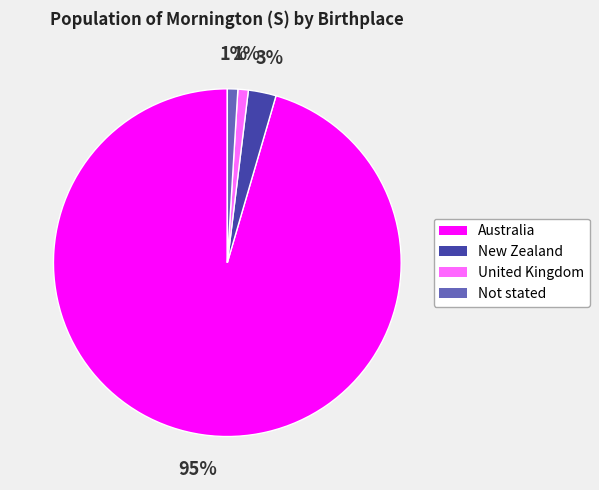

Between New Zealand and Australia, which is larger?

Australia